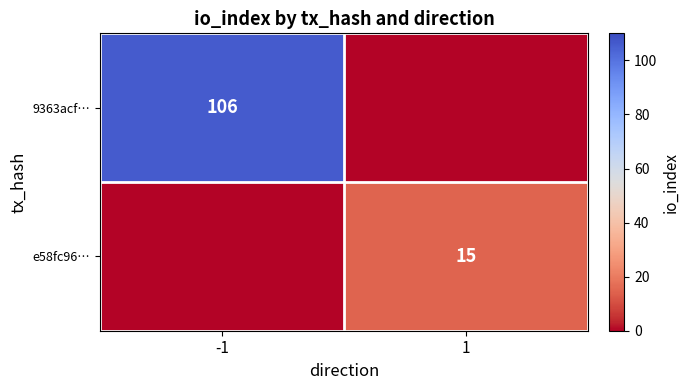

Count the number of categories in the chart.

2